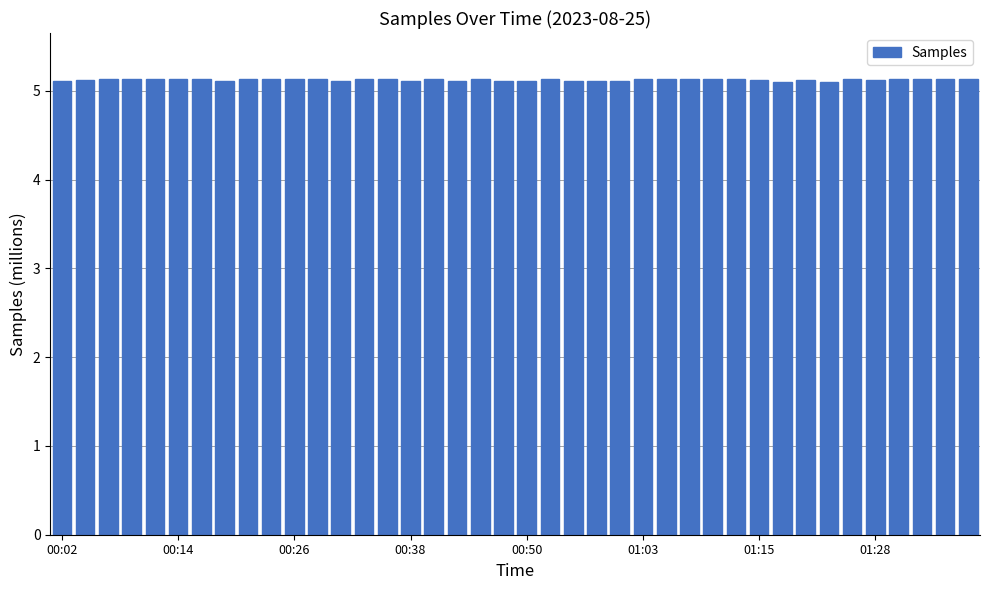

What is the value of the 6th bar from the left?

5.1